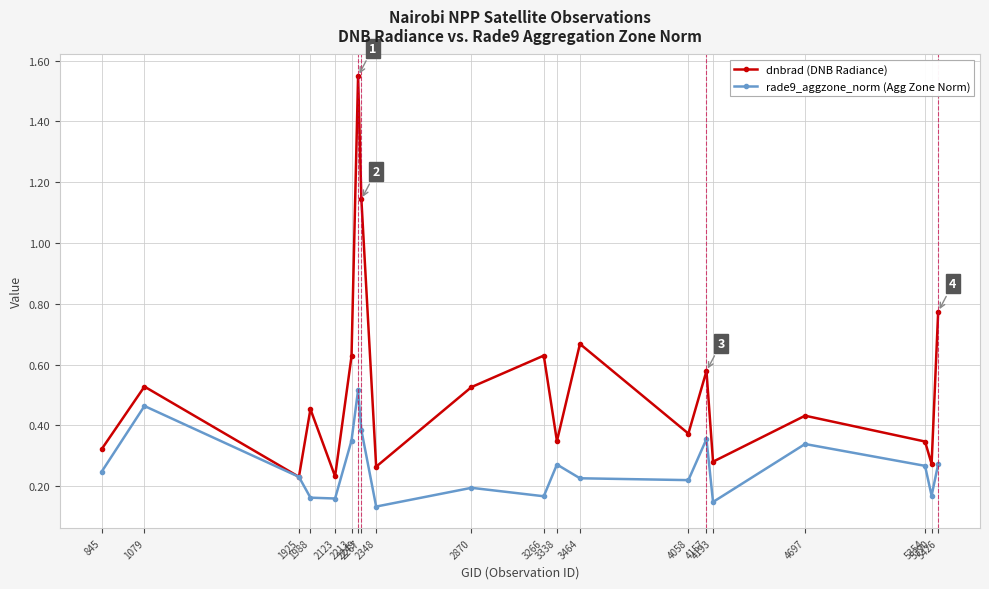

Which series has the largest total across all categories?

dnbrad (DNB Radiance)